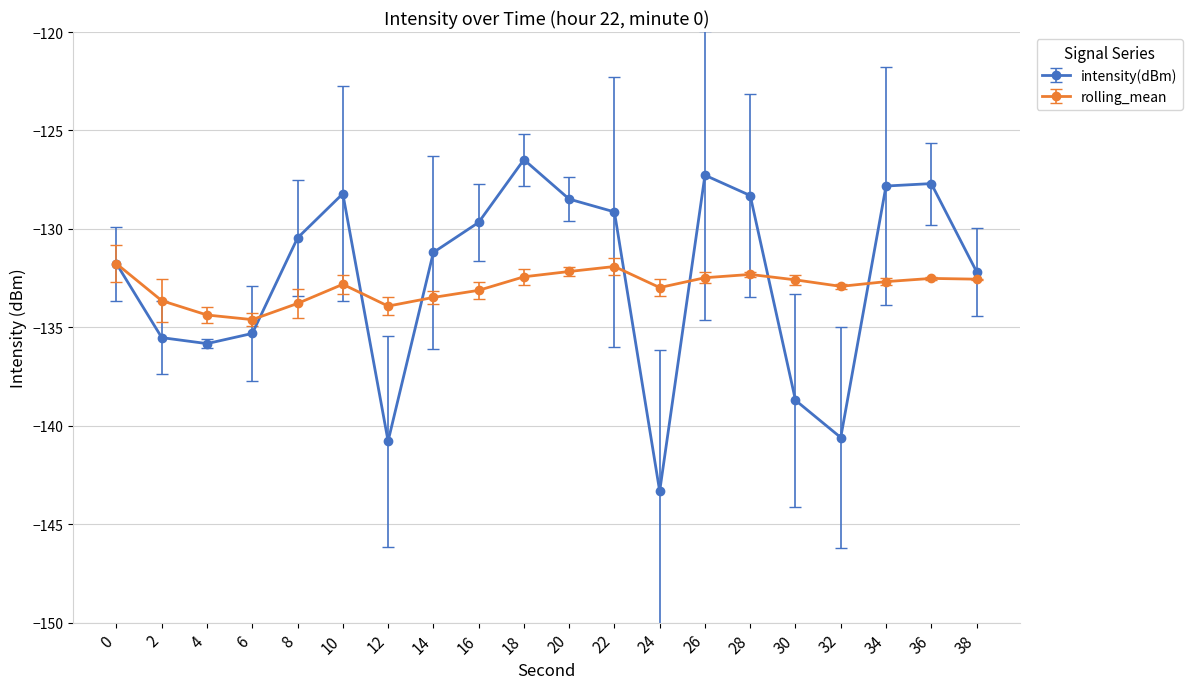

Between 10 and 16, which series saw the biggest shift?

intensity(dBm)